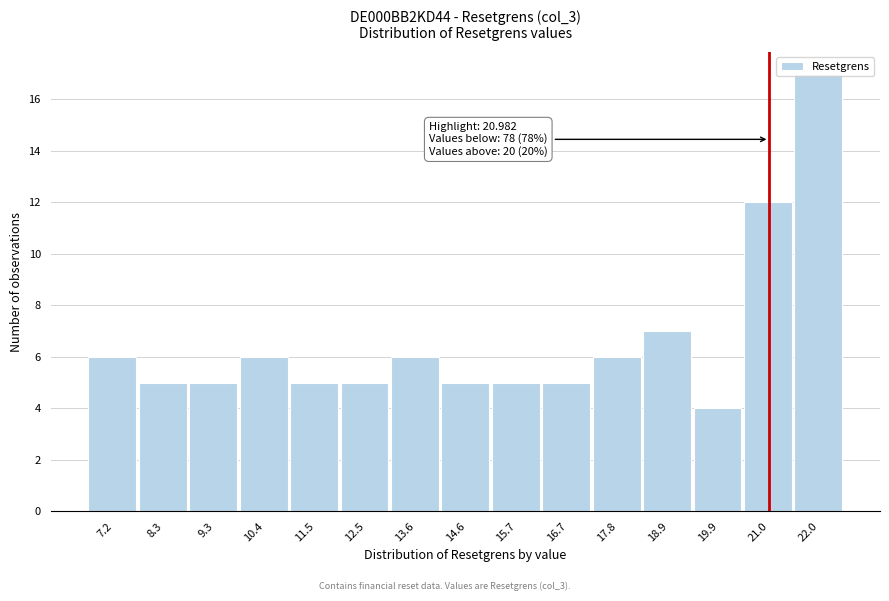

Which range on the x-axis has the tallest bar?

21.6 to 22.6